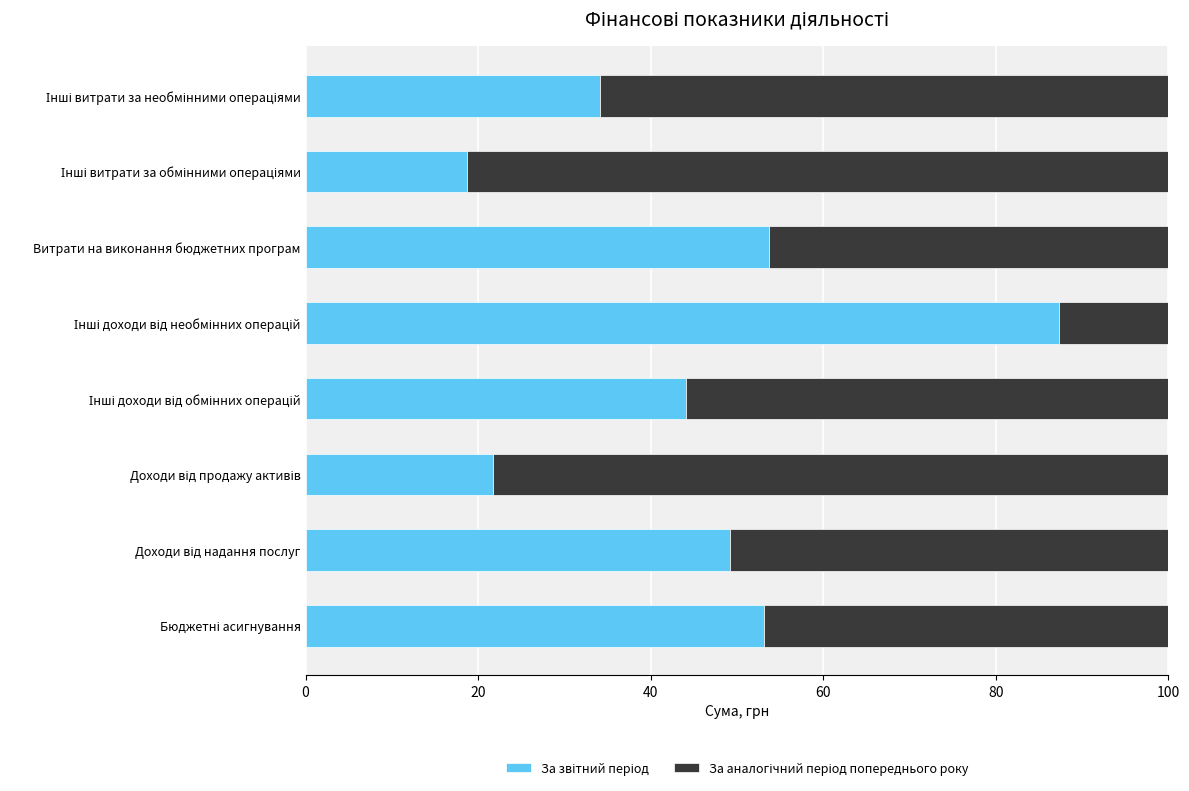

Reading left to right, list all the values displayed in this chart.

За звітний період: 53.2	49.2	21.7	44.0	87.4	53.7	18.7	34.2
За аналогічний період попереднього року: 46.8	50.8	78.3	56.0	12.6	46.3	81.3	65.8